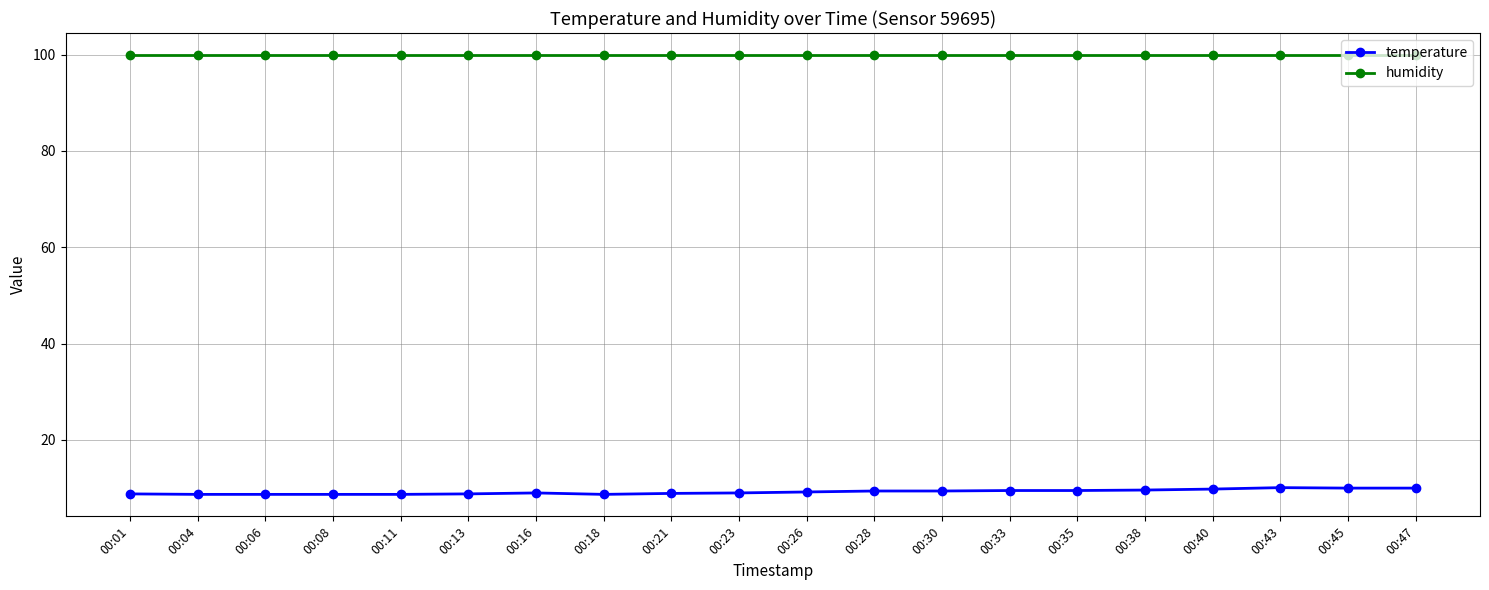

Count the number of categories in the chart.

20